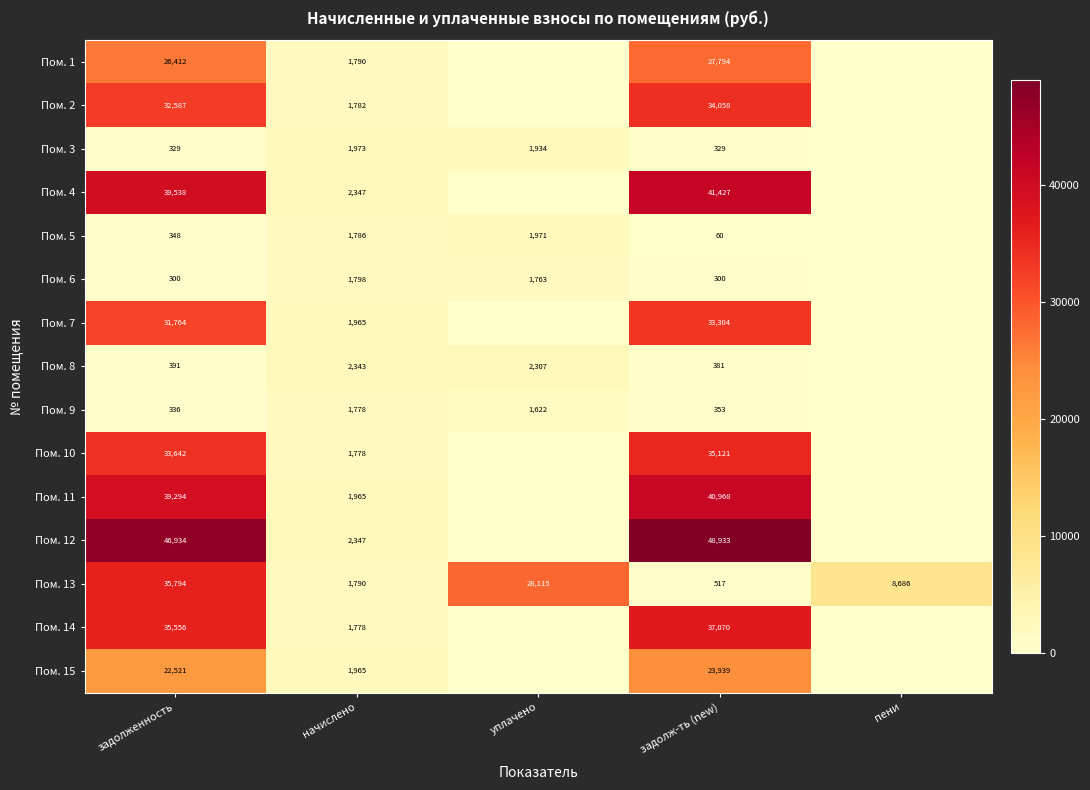

The value of Пом. 11 at начислено is 584.2. True or false?

False